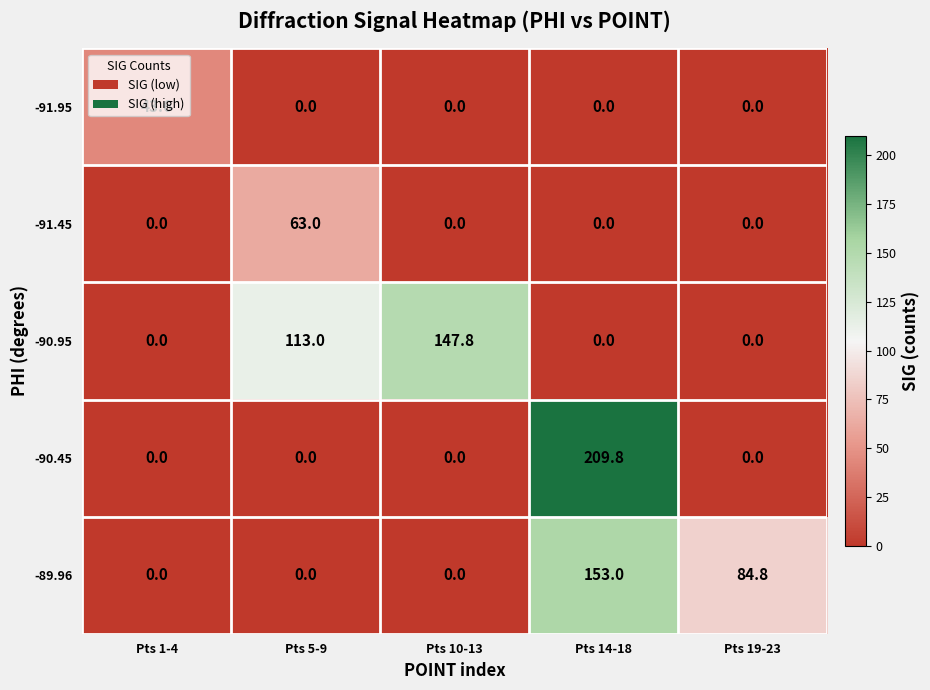

Which series changed the most between Pts 1-4 and Pts 10-13?

-90.95